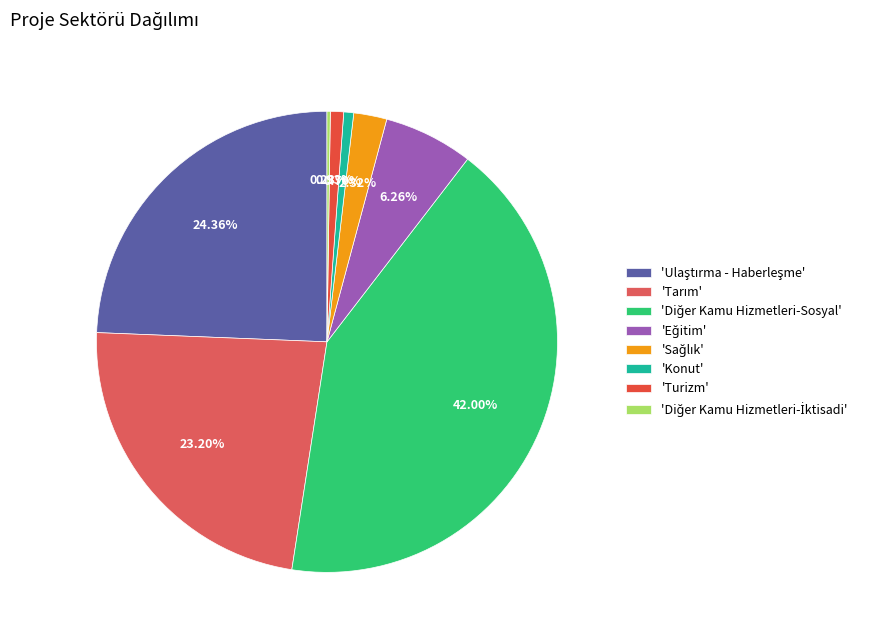

Which category has the smallest portion of the pie?

Diğer Kamu Hizmetleri-İktisadi